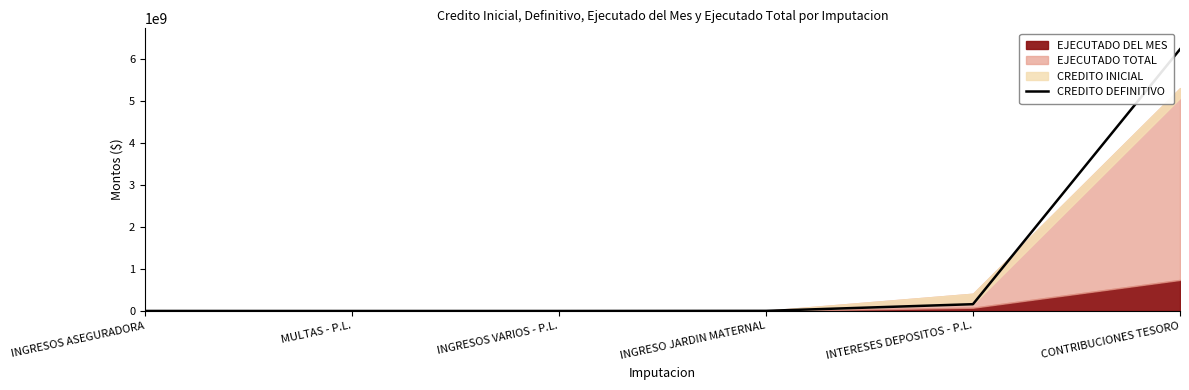

At which category does the data reach its first local valley?

MULTAS - P.L.